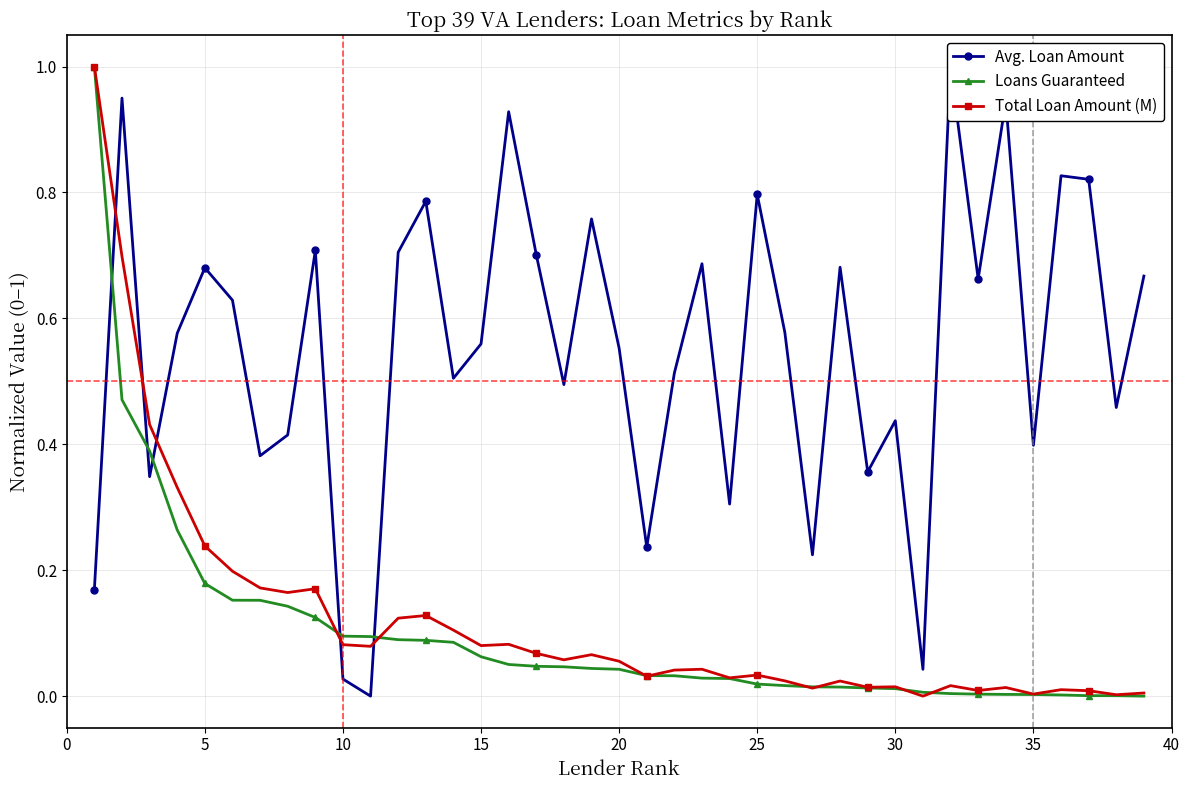

What are all the series names shown in the legend?

Avg. Loan Amount, Loans Guaranteed, Total Loan Amount (M)